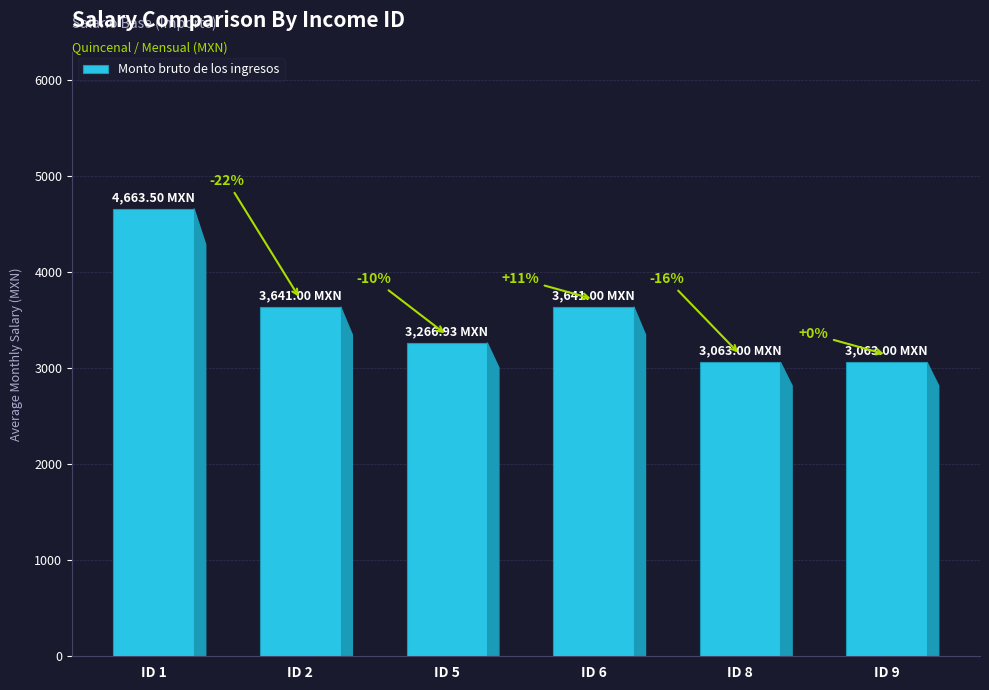

Is it true that the value at ID 5 is 2109.8?

False